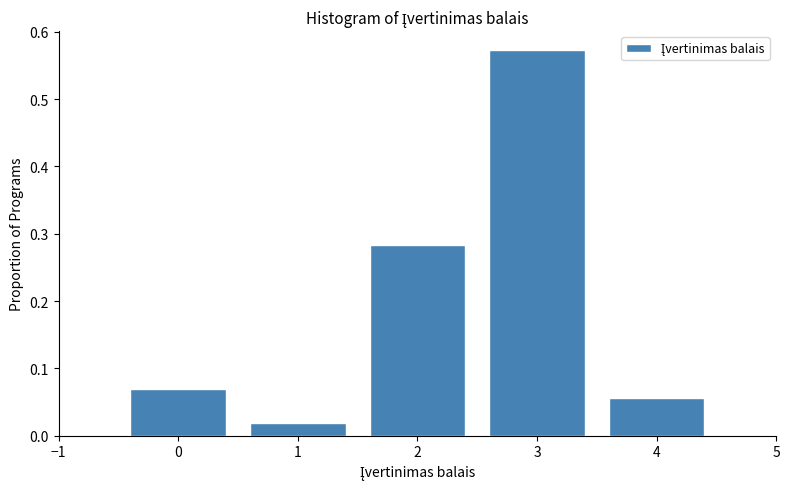

Reading left to right, list every bar in this chart as the range it spans on the x-axis followed by its height. The values are not printed on the chart, so give them approximately, as read against the axis.

-0.5 to 0.5: 0.07
0.5 to 1.5: 0.02
1.5 to 2.5: 0.28
2.5 to 3.5: 0.57
3.5 to 4.5: 0.06